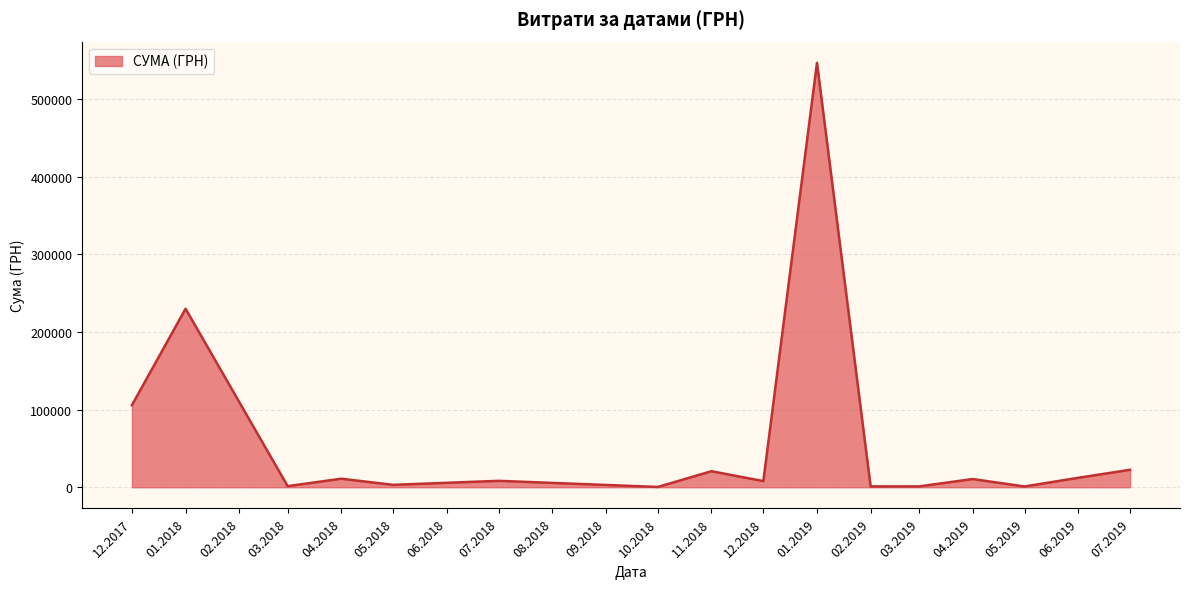

At which category does the data reach its first local peak?

01.2018